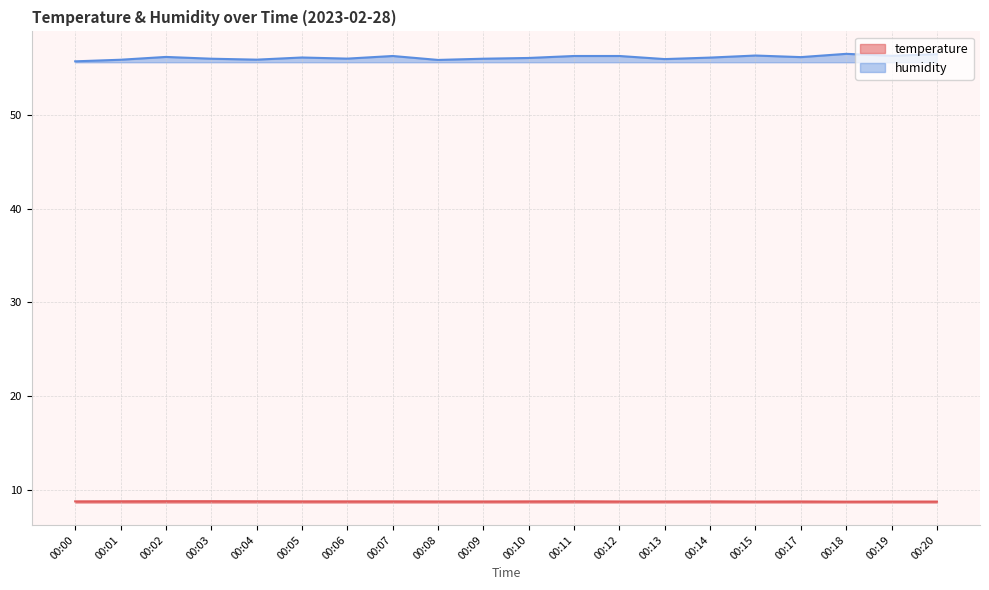

The humidity series shows 97.5 at 00:00. True or false?

False